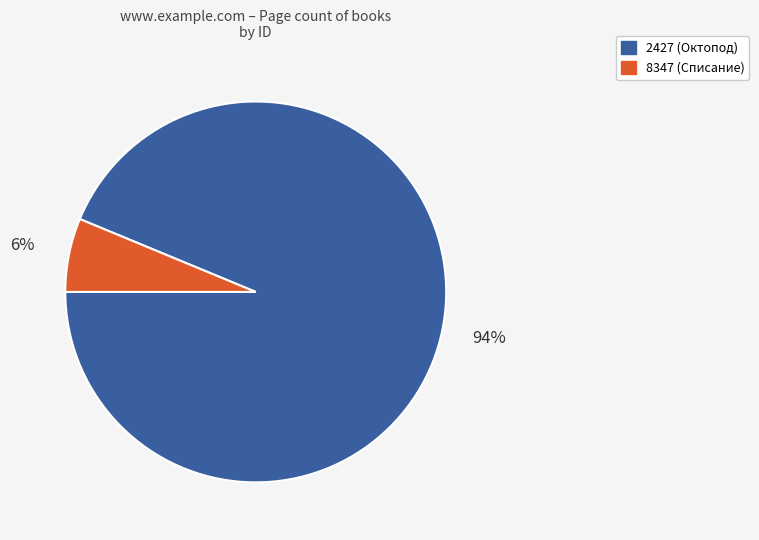

Between 2427 and 8347, which is larger?

2427